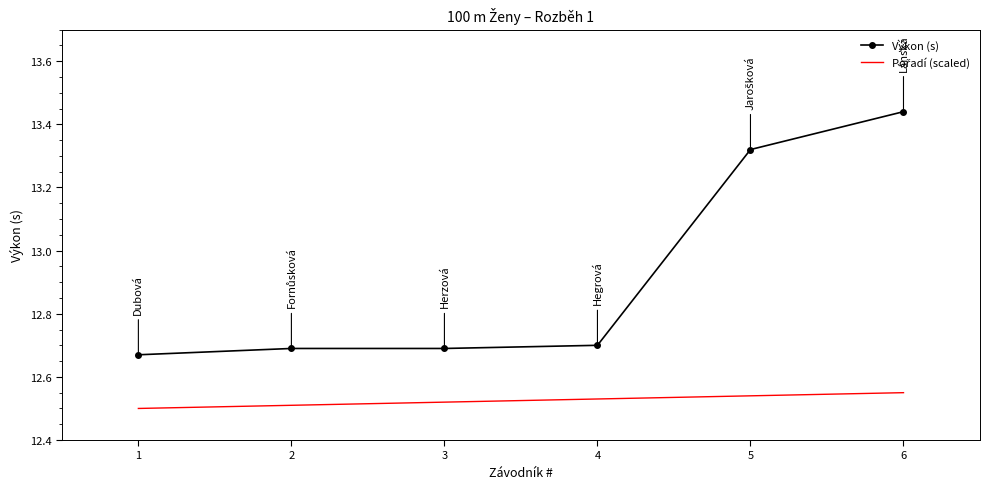

Count the Výkon (s) values in the range 12 to 13.

4